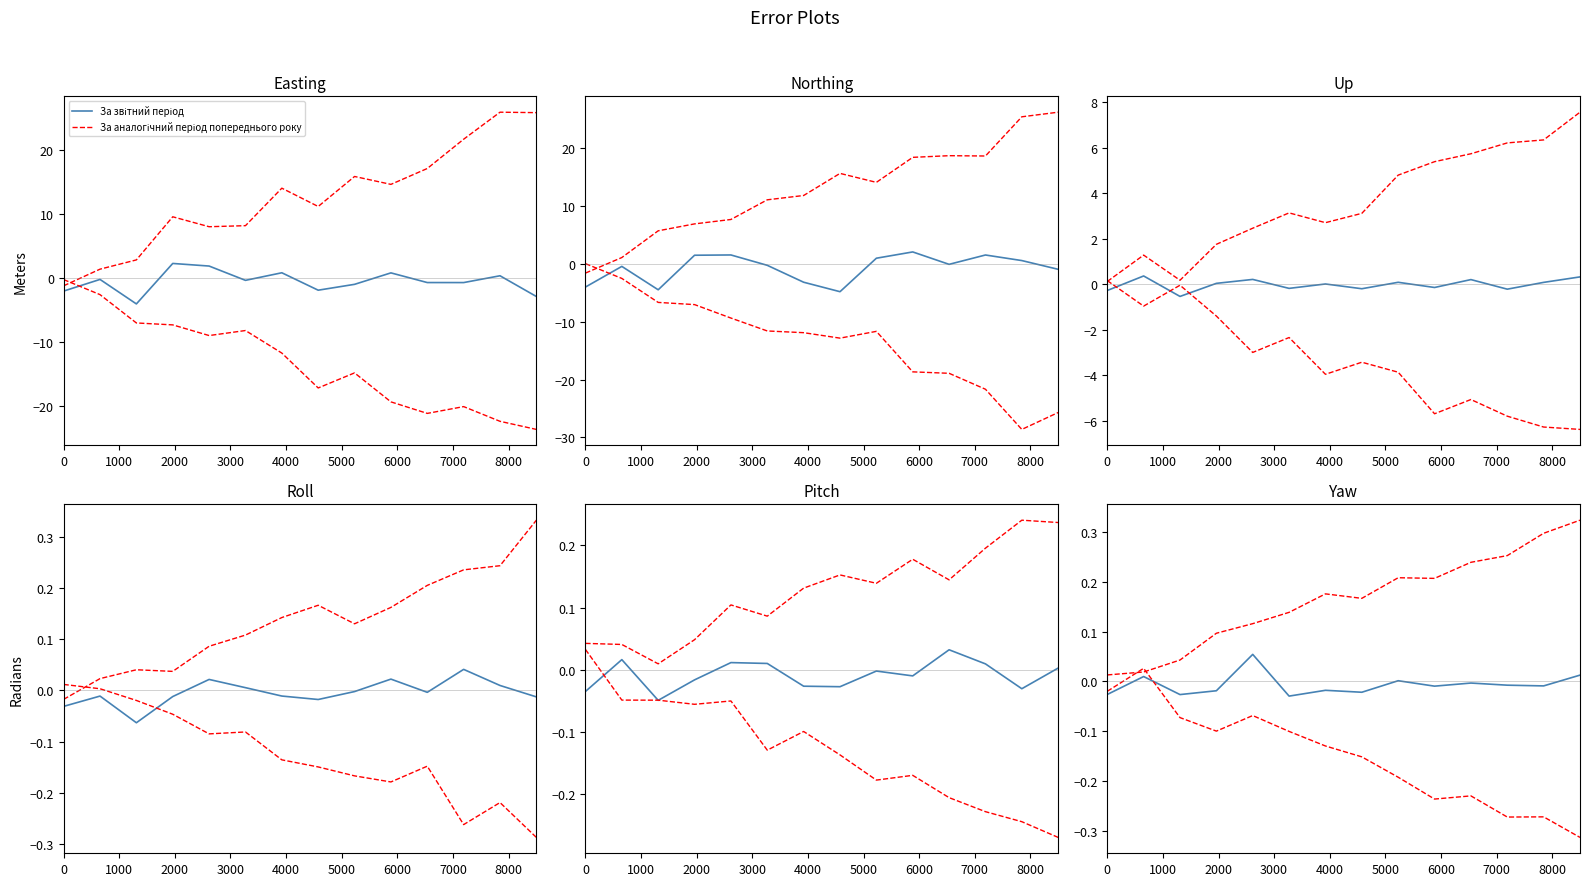

What is the difference between the maximum and minimum values in the За звітний період series?

0.1